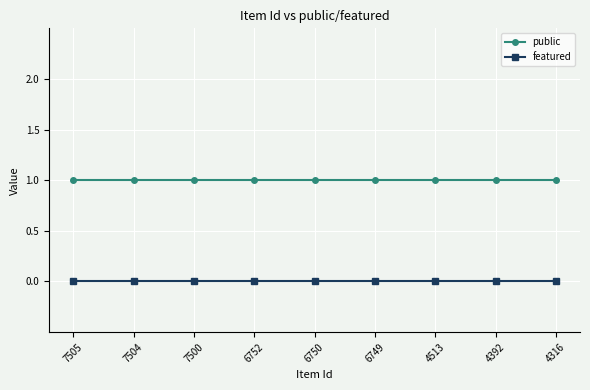

True or false: public and featured intersect in this chart.

False